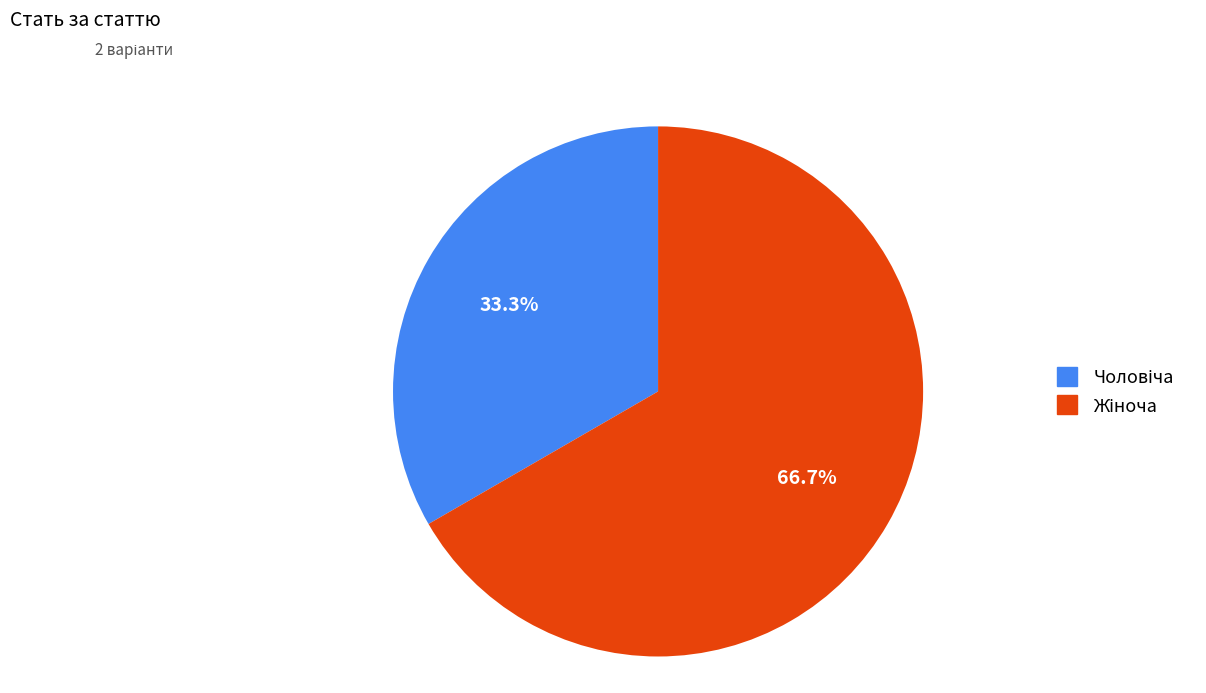

Is there a majority slice in this chart?

Yes